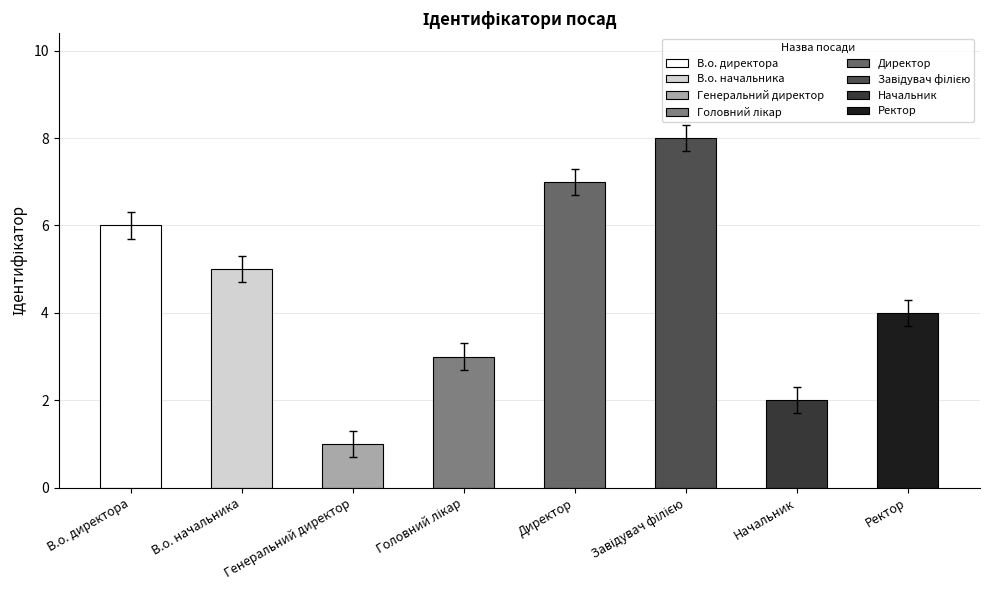

Between Начальник and Головний лікар, which is larger?

Головний лікар